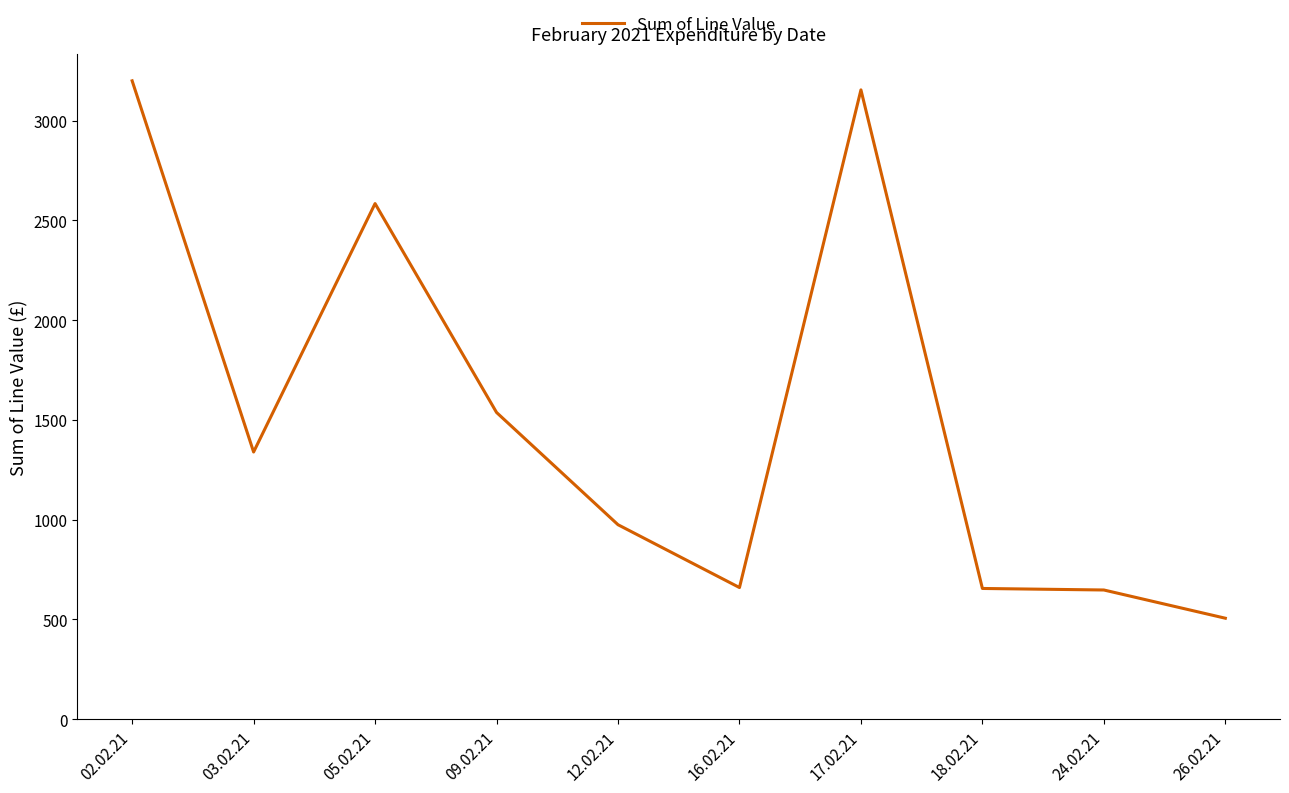

What is the difference between the maximum and minimum values?

2692.7